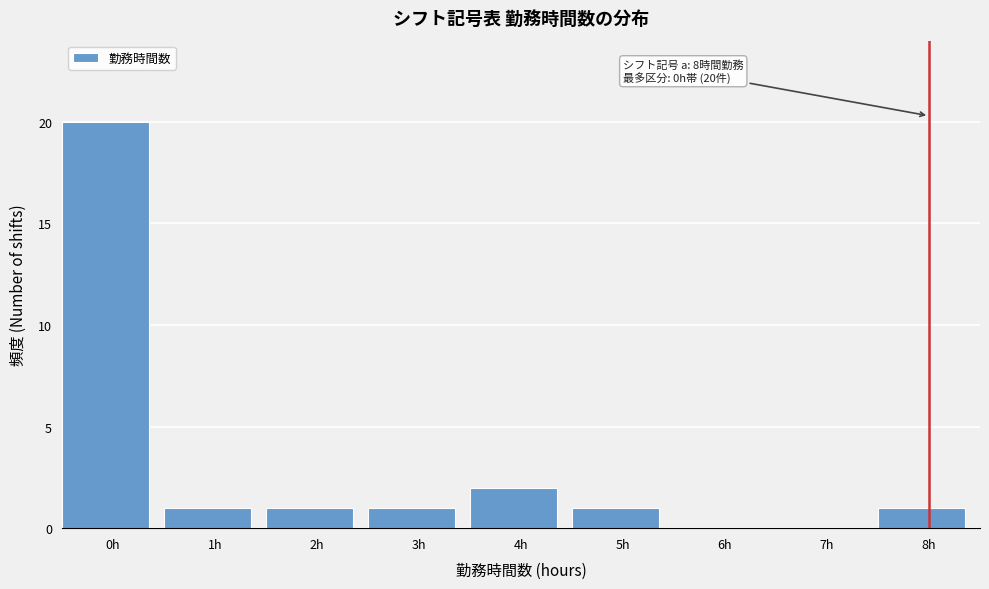

Reading right to left, extract all data points from this chart.

8h=1	7h=0	6h=0	5h=1	4h=2	3h=1	2h=1	1h=1	0h=20